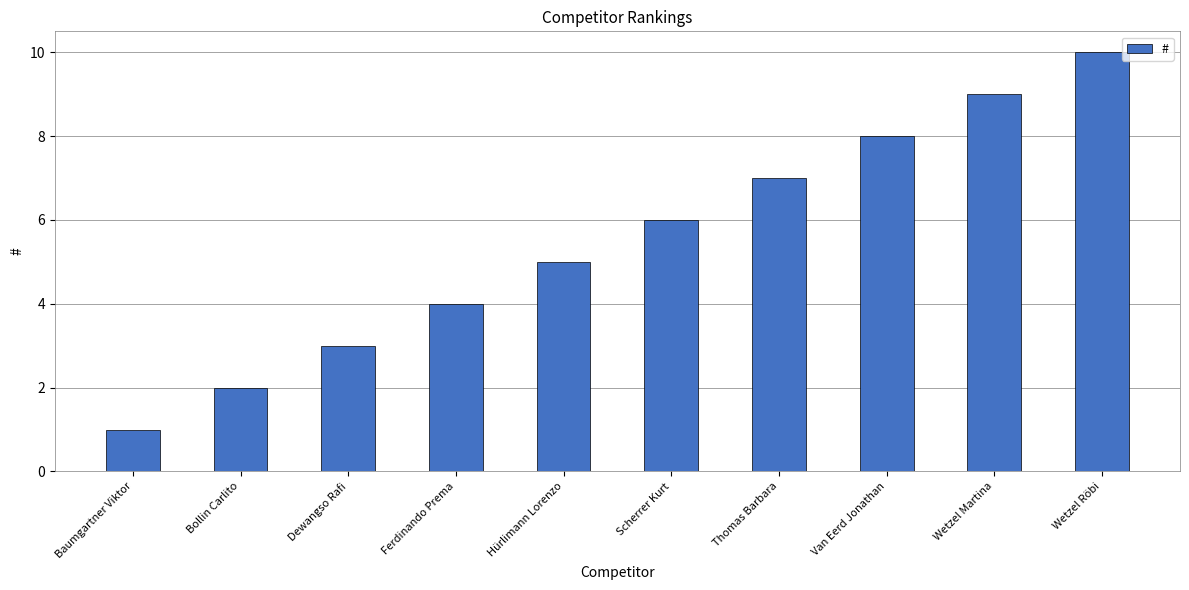

What is the approximate value at Hürlimann Lorenzo?

5